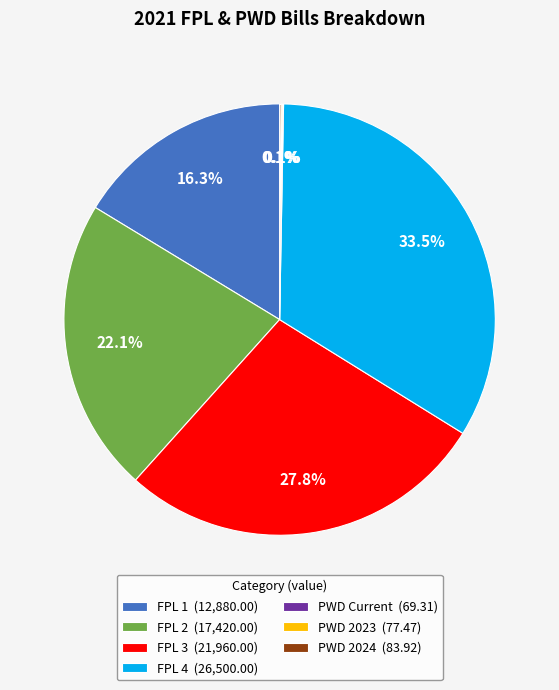

What percentage is NOT represented by FPL 2?

77.9%